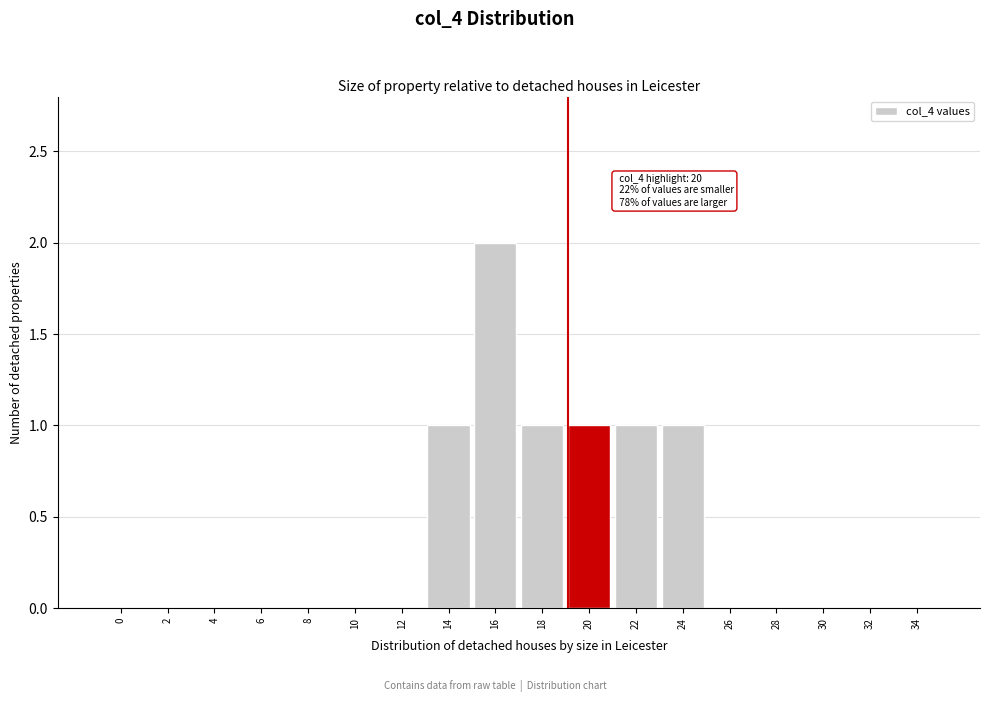

Reading right to left, extract all data points from this chart.

34=0	32=0	30=0	28=0	26=0	24=1	22=1	20=1	18=1	16=2	14=1	12=0	10=0	8=0	6=0	4=0	2=0	0=0